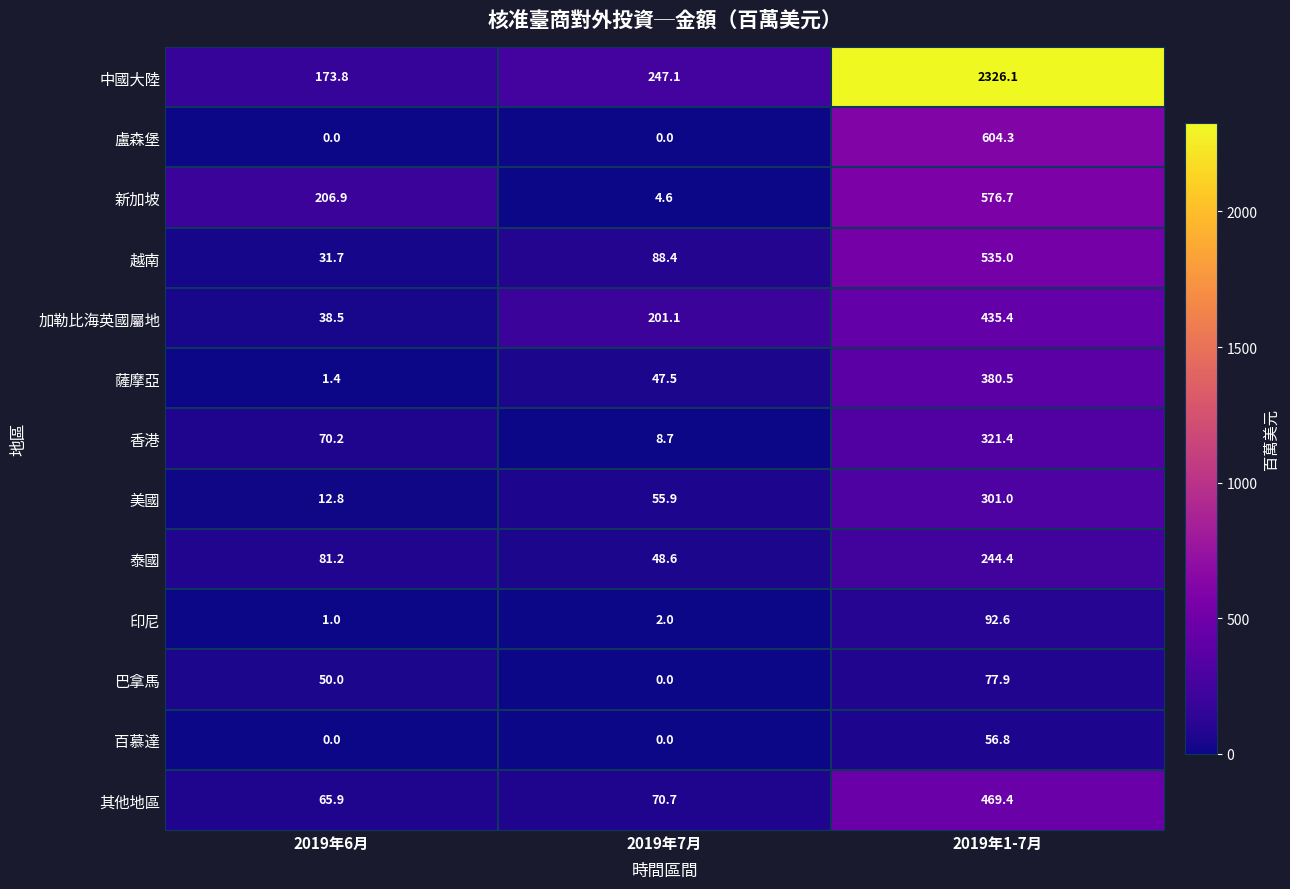

The value of 美國 at 2019年1-7月 is 301.0. True or false?

True